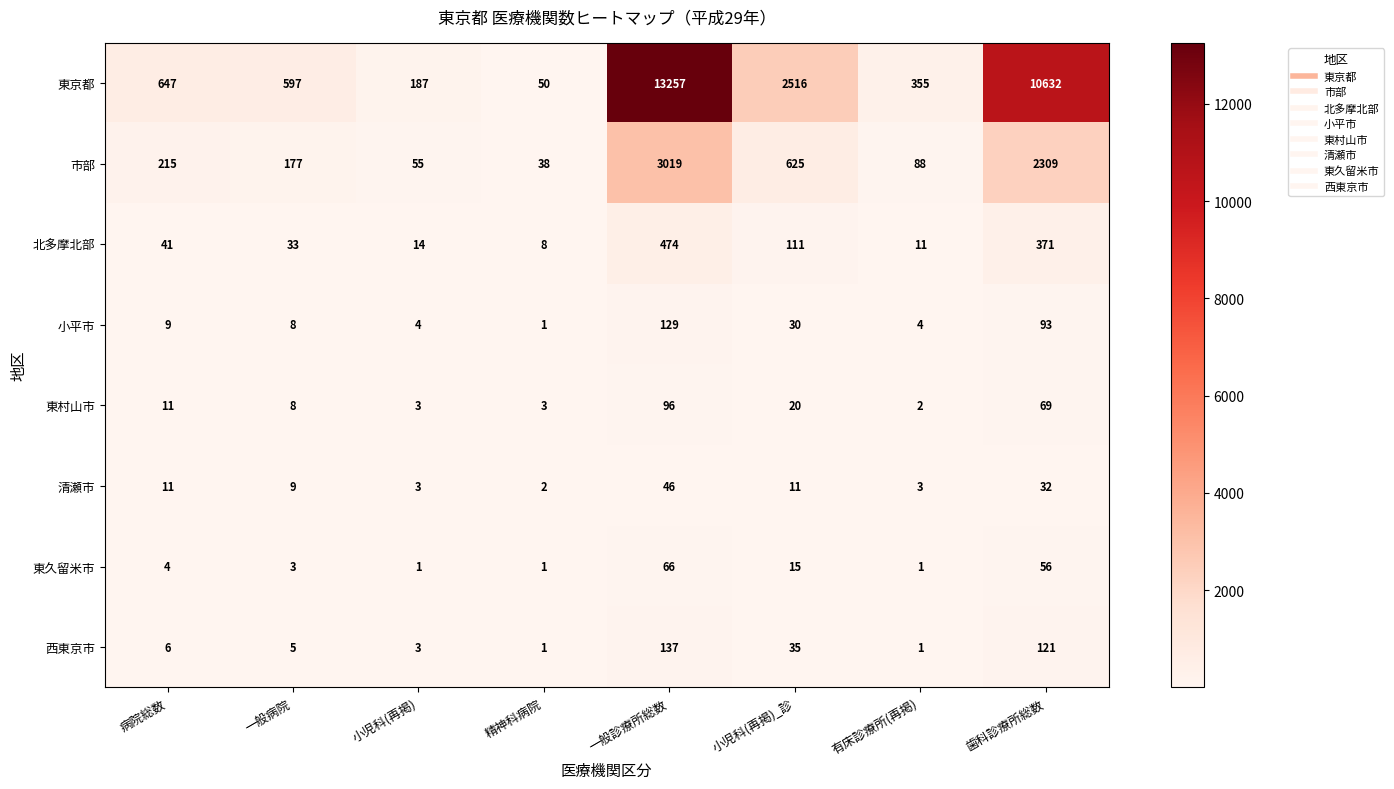

At which category is the sum across all series the highest?

一般診療所総数